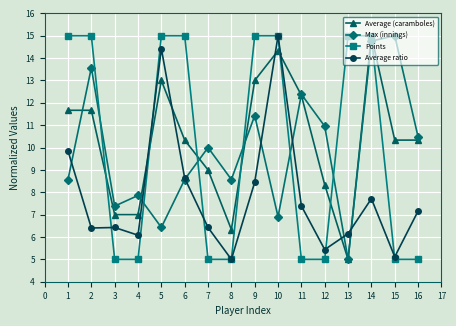

How many data points does each series have?

16